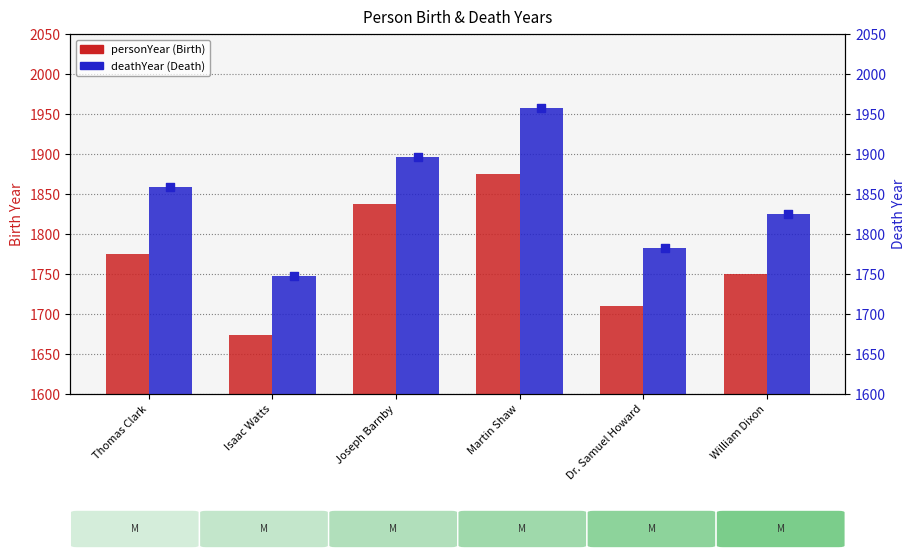

Which series has the largest total across all categories?

deathYear